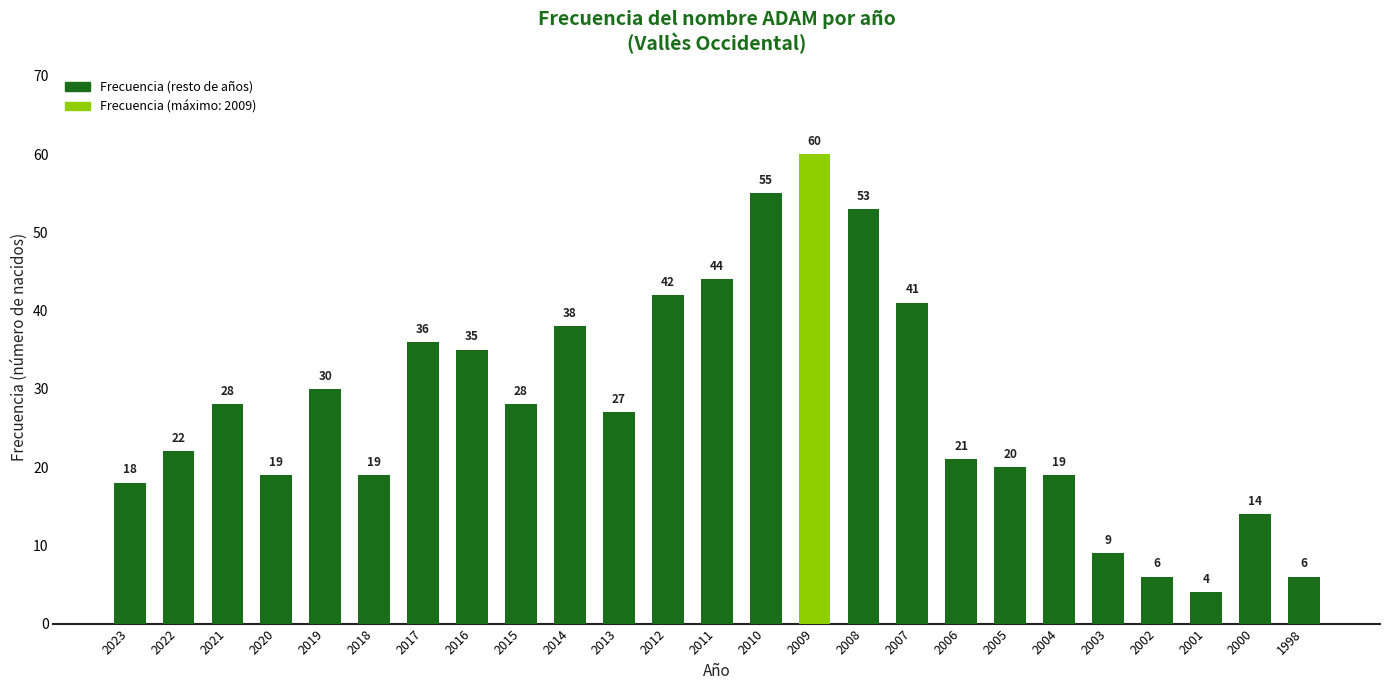

What is the maximum value shown in the chart?

60